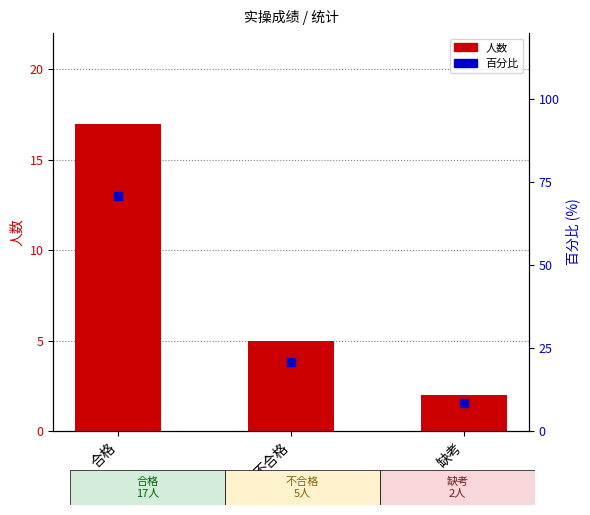

The value of 百分比 at 不合格 is 20.8. True or false?

True